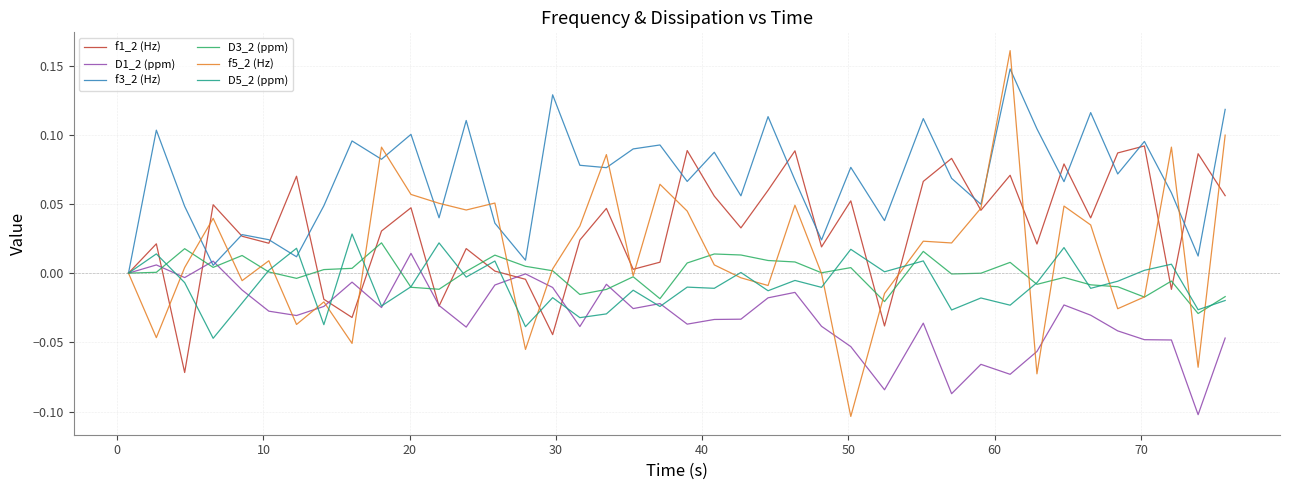

Which series has the widest spread of values?

f5_2 (Hz)